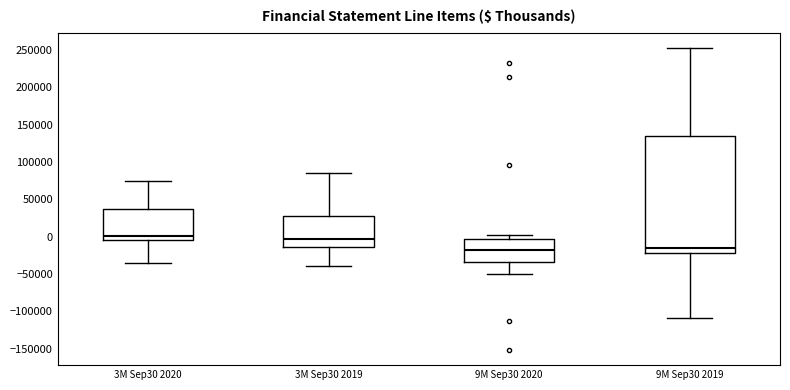

Which box is the tallest, from its lower edge to its upper edge?

9M Sep30 2019